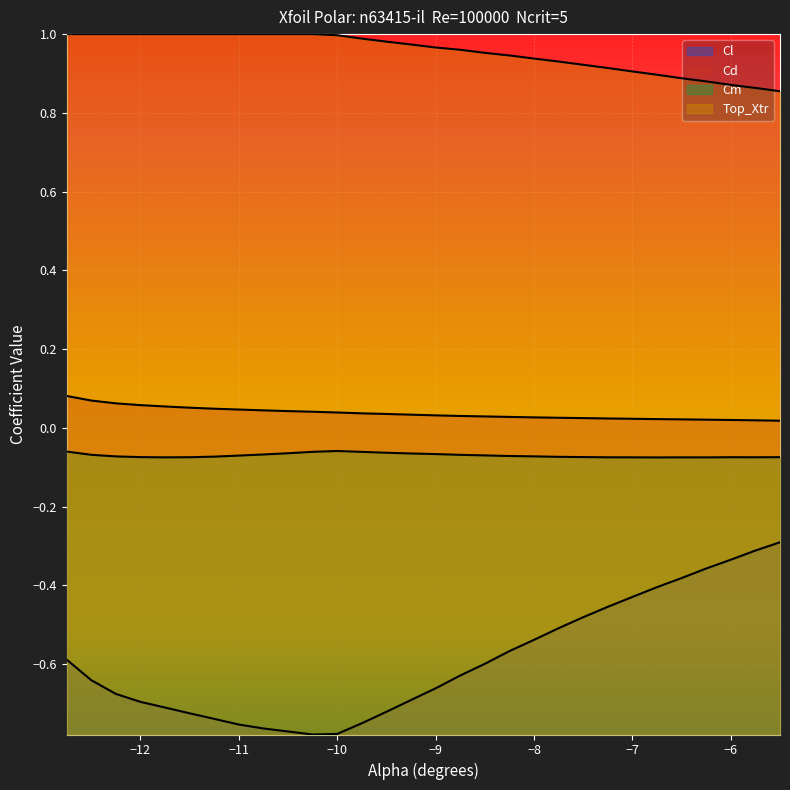

Reading left to right, list all the values displayed in this chart.

Cl: -12.75=-0.6	-12.5=-0.6	-12.25=-0.7	-12.0=-0.7	-11.75=-0.7	-11.5=-0.7	-11.25=-0.7	-11.0=-0.8	-10.75=-0.8	-10.5=-0.8	-10.25=-0.8	-10.0=-0.8	-9.75=-0.8	-9.5=-0.7	-9.25=-0.7	-9.0=-0.7	-8.75=-0.6	-8.5=-0.6	-8.25=-0.6	-8.0=-0.5	-7.75=-0.5	-7.5=-0.5	-7.25=-0.5	-7.0=-0.4	-6.75=-0.4	-6.5=-0.4	-6.25=-0.4	-6.0=-0.3	-5.75=-0.3	-5.5=-0.3
Cd: -12.75=0.1	-12.5=0.1	-12.25=0.1	-12.0=0.1	-11.75=0.1	-11.5=0.1	-11.25=0.0	-11.0=0.0	-10.75=0.0	-10.5=0.0	-10.25=0.0	-10.0=0.0	-9.75=0.0	-9.5=0.0	-9.25=0.0	-9.0=0.0	-8.75=0.0	-8.5=0.0	-8.25=0.0	-8.0=0.0	-7.75=0.0	-7.5=0.0	-7.25=0.0	-7.0=0.0	-6.75=0.0	-6.5=0.0	-6.25=0.0	-6.0=0.0	-5.75=0.0	-5.5=0.0
Cm: -12.75=-0.1	-12.5=-0.1	-12.25=-0.1	-12.0=-0.1	-11.75=-0.1	-11.5=-0.1	-11.25=-0.1	-11.0=-0.1	-10.75=-0.1	-10.5=-0.1	-10.25=-0.1	-10.0=-0.1	-9.75=-0.1	-9.5=-0.1	-9.25=-0.1	-9.0=-0.1	-8.75=-0.1	-8.5=-0.1	-8.25=-0.1	-8.0=-0.1	-7.75=-0.1	-7.5=-0.1	-7.25=-0.1	-7.0=-0.1	-6.75=-0.1	-6.5=-0.1	-6.25=-0.1	-6.0=-0.1	-5.75=-0.1	-5.5=-0.1
Top_Xtr: -12.75=1.0	-12.5=1.0	-12.25=1.0	-12.0=1.0	-11.75=1.0	-11.5=1.0	-11.25=1.0	-11.0=1.0	-10.75=1.0	-10.5=1.0	-10.25=1.0	-10.0=1.0	-9.75=1.0	-9.5=1.0	-9.25=1.0	-9.0=1.0	-8.75=1.0	-8.5=1.0	-8.25=0.9	-8.0=0.9	-7.75=0.9	-7.5=0.9	-7.25=0.9	-7.0=0.9	-6.75=0.9	-6.5=0.9	-6.25=0.9	-6.0=0.9	-5.75=0.9	-5.5=0.9